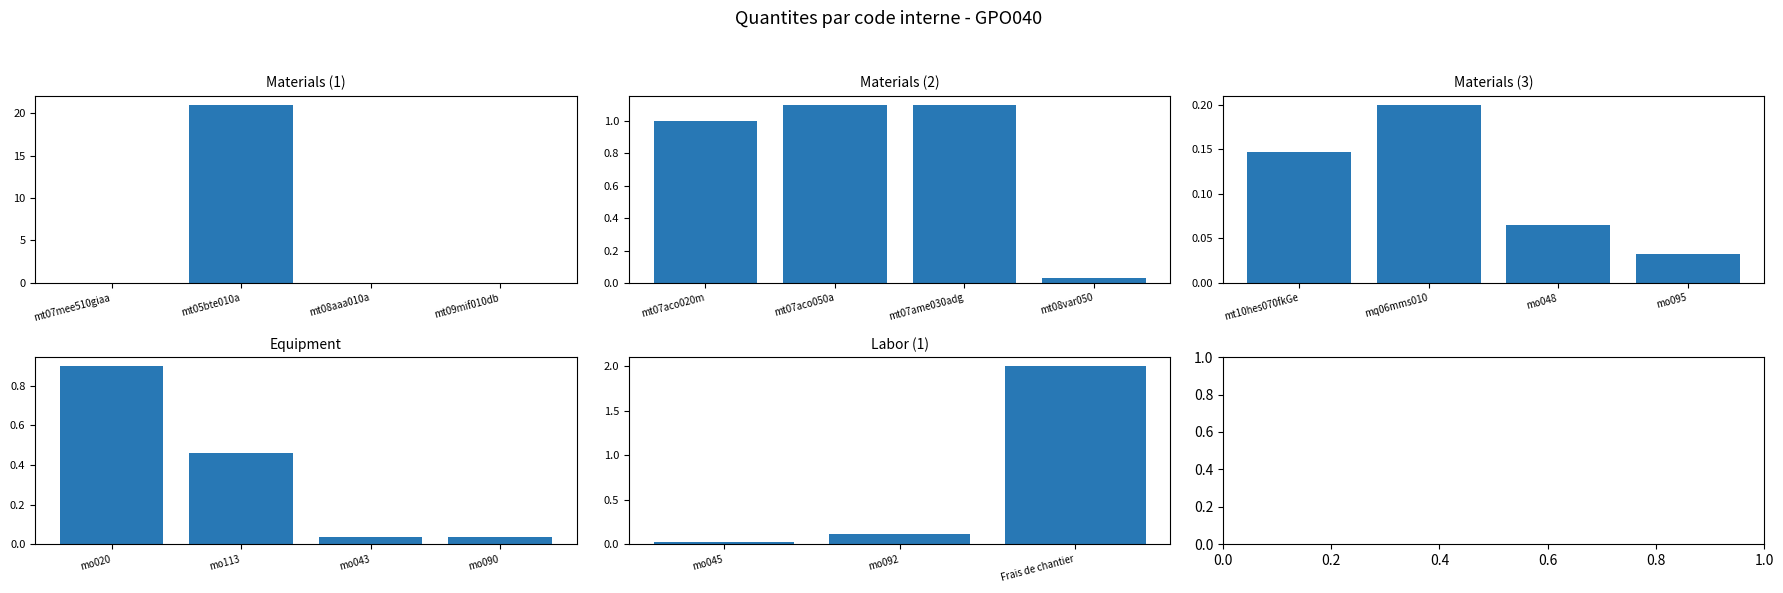

The value at mo045 is 0.0. True or false?

True